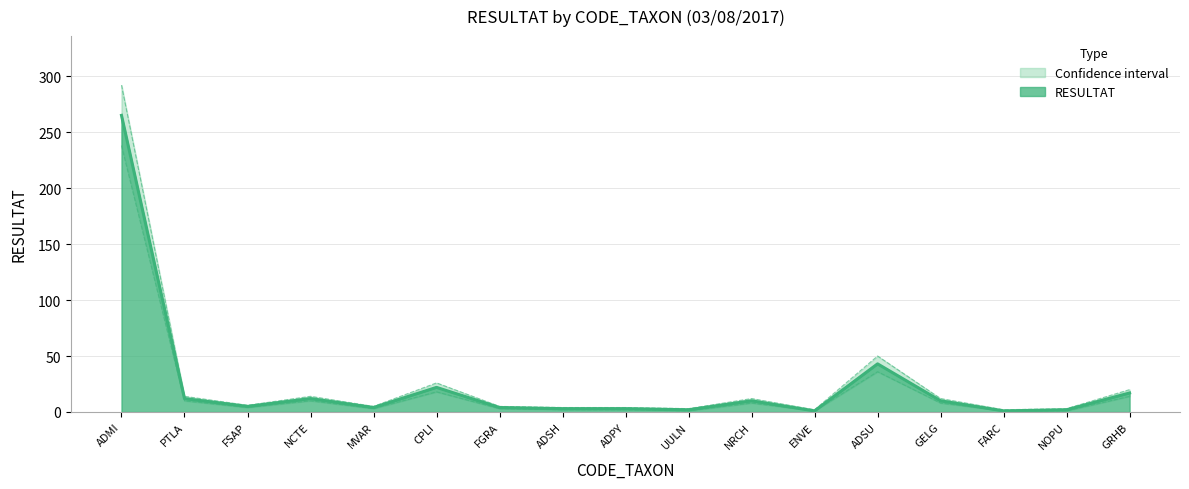

True or false: RESULTAT has a value of 106 at ADMI.

False